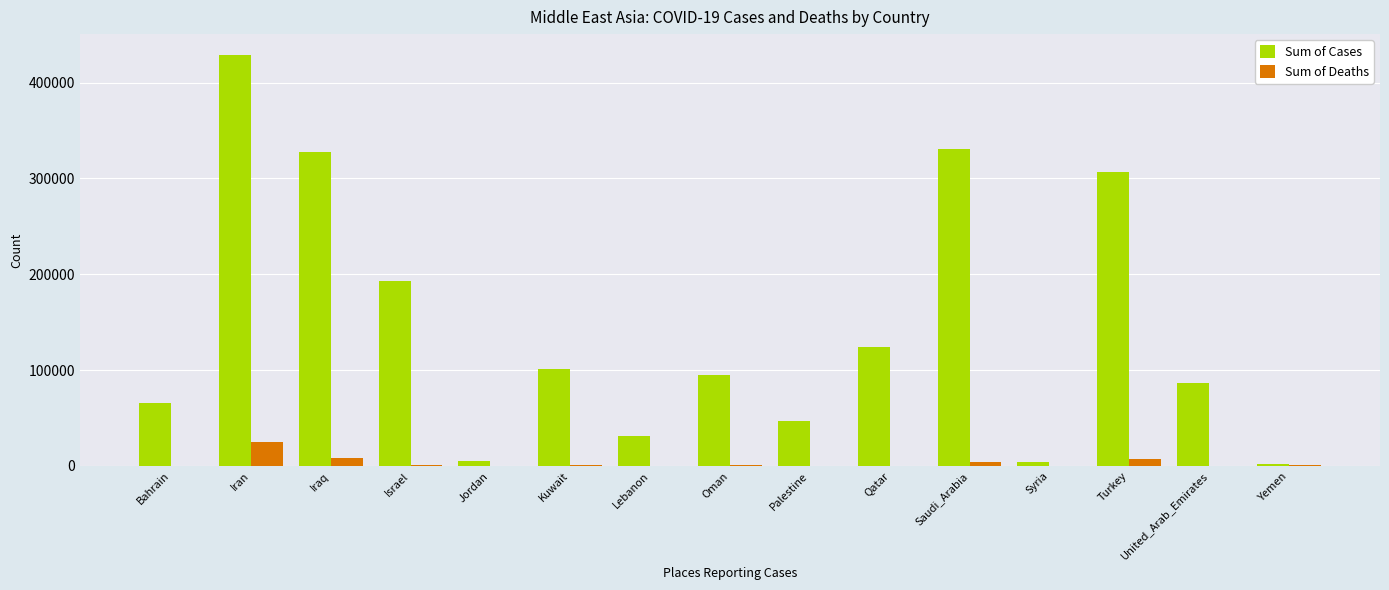

What is the maximum value for Sum of Cases?

429193